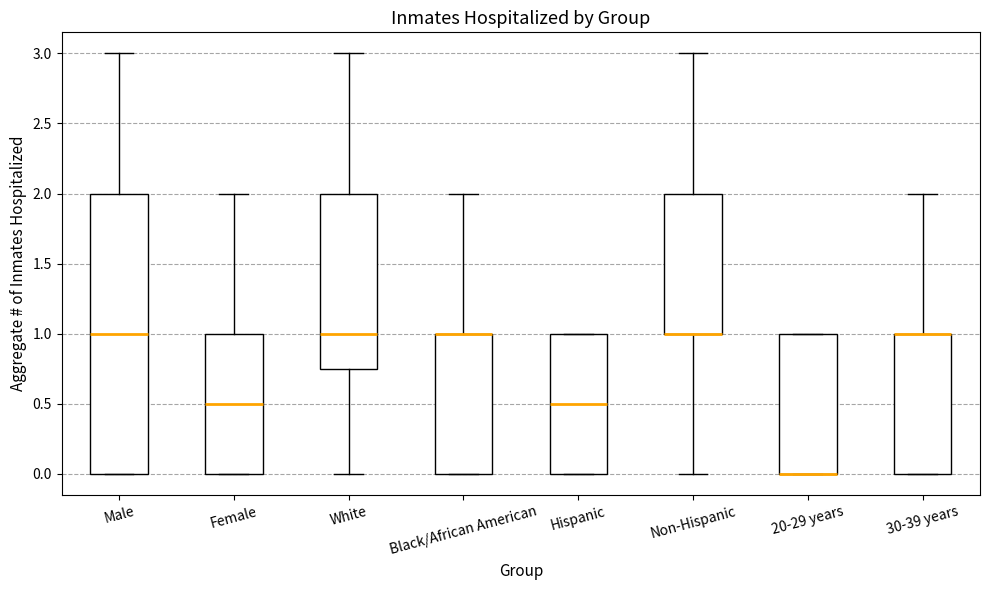

Where does the upper whisker of the box for Female end on the y-axis? The values are not printed on the chart, so give them approximately, as read against the axis.

2.00